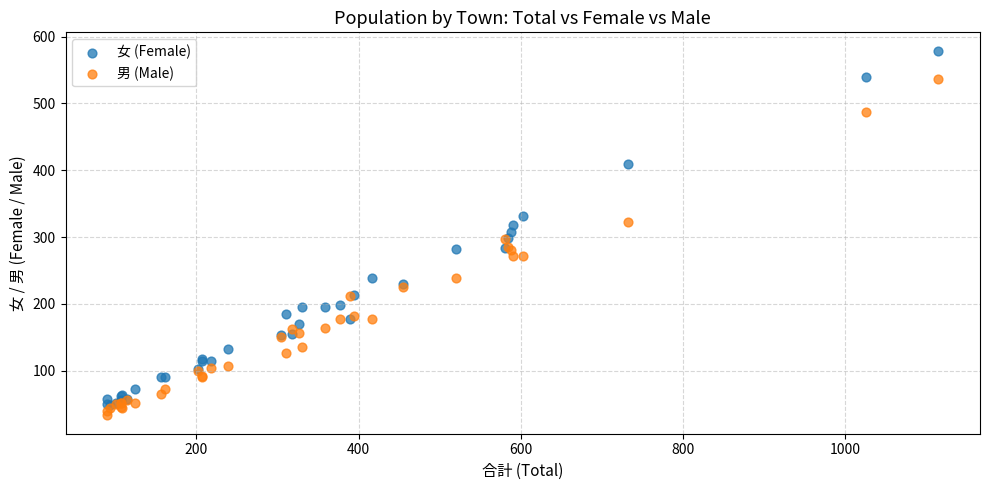

Which series reaches the maximum Y coordinate?

女 (Female)